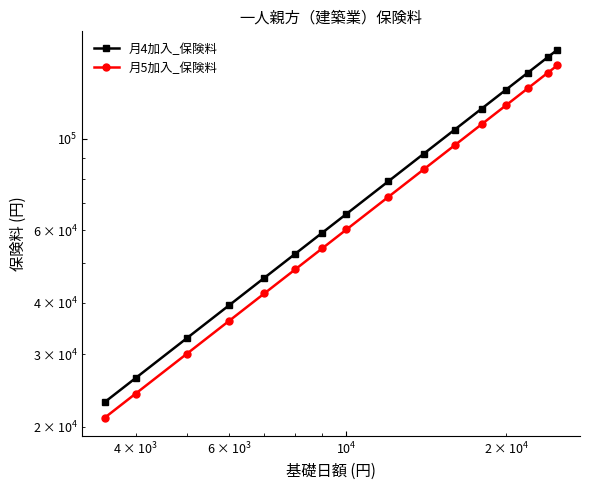

What is the sum of all 月5加入_保険料 values?

1225576